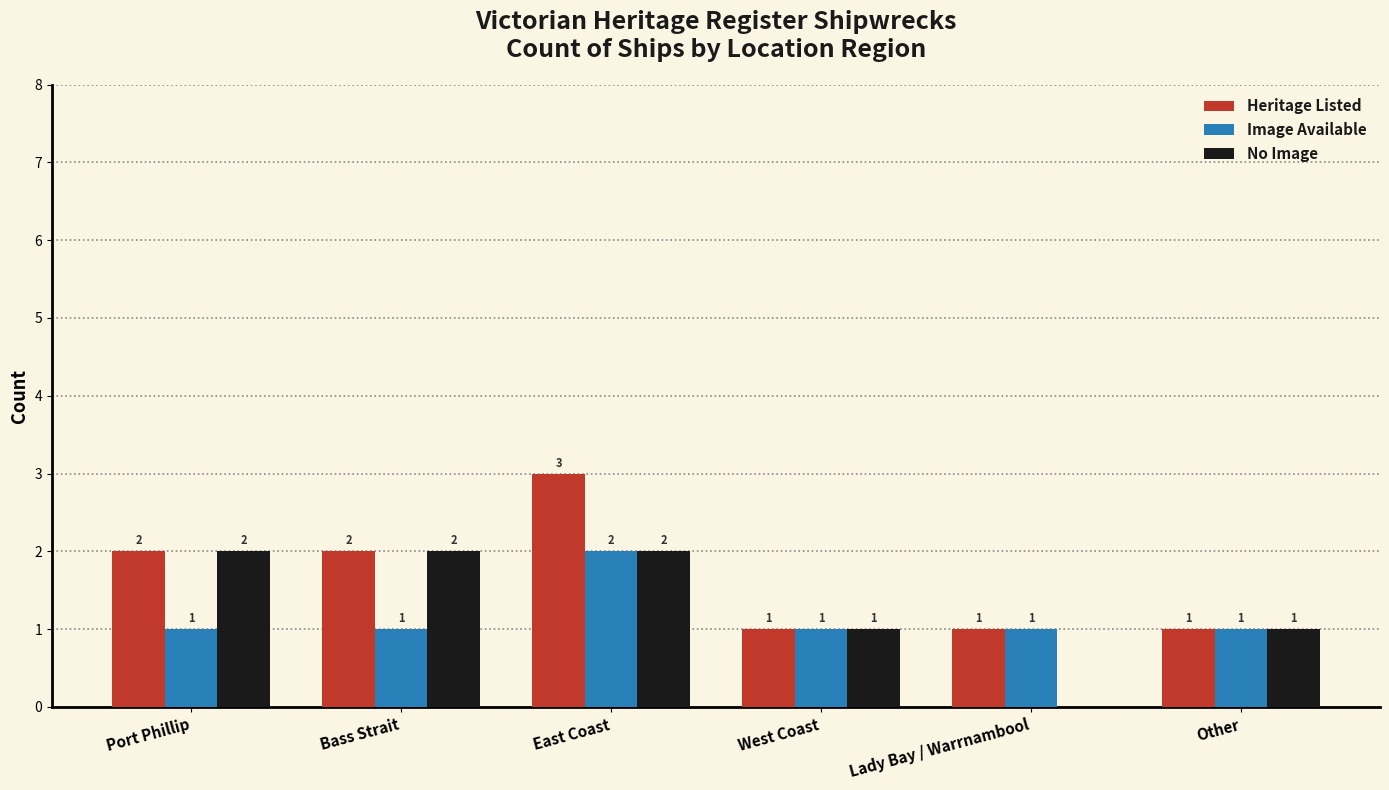

The Heritage Listed series shows 5 at East Coast. True or false?

False